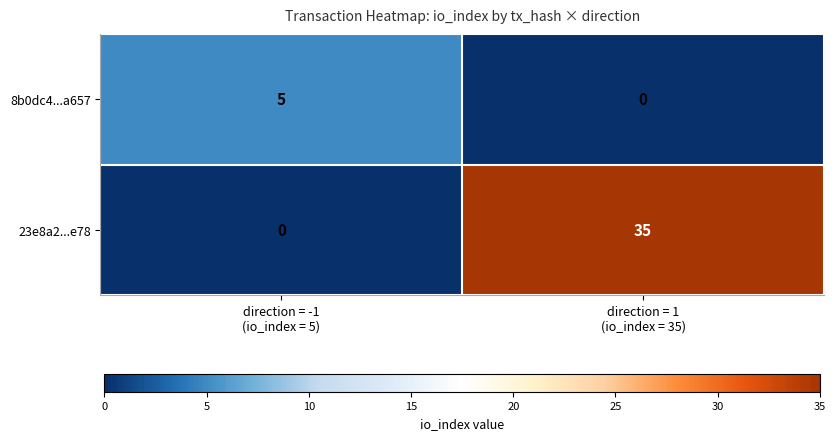

What is the average value of the 23e8a2...e78 series?

18